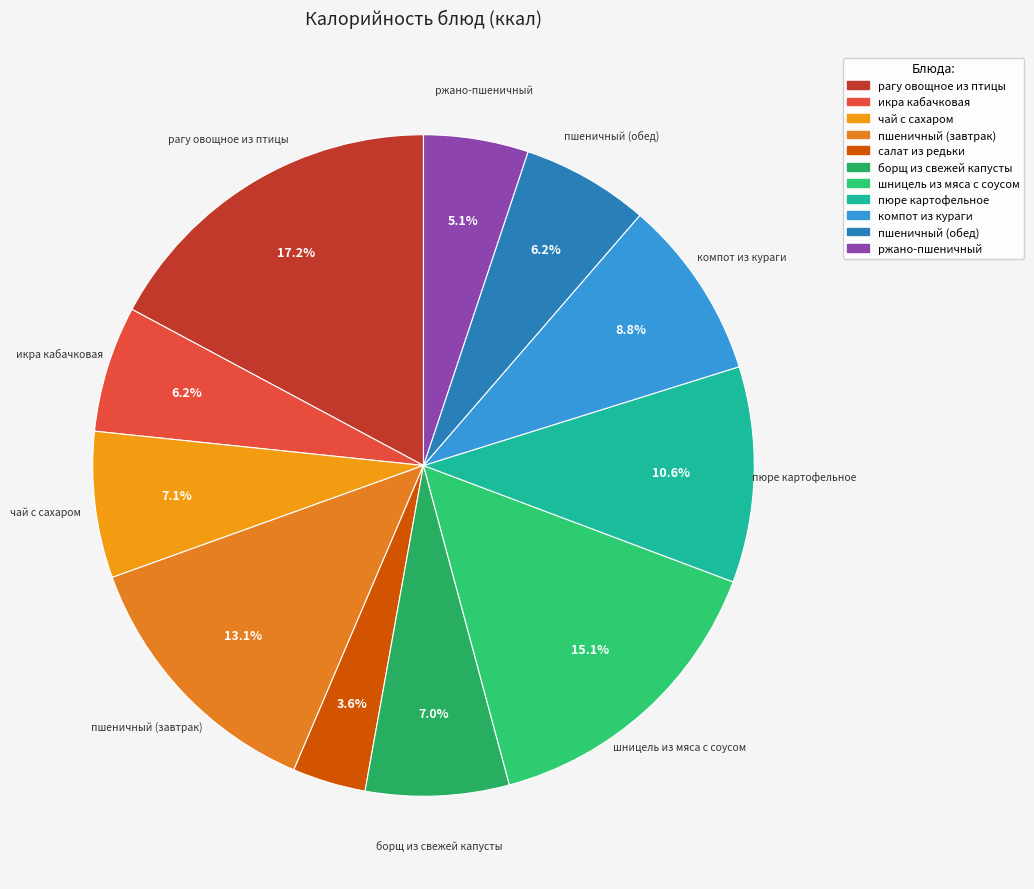

What percentage is NOT represented by пюре картофельное?

89.4%